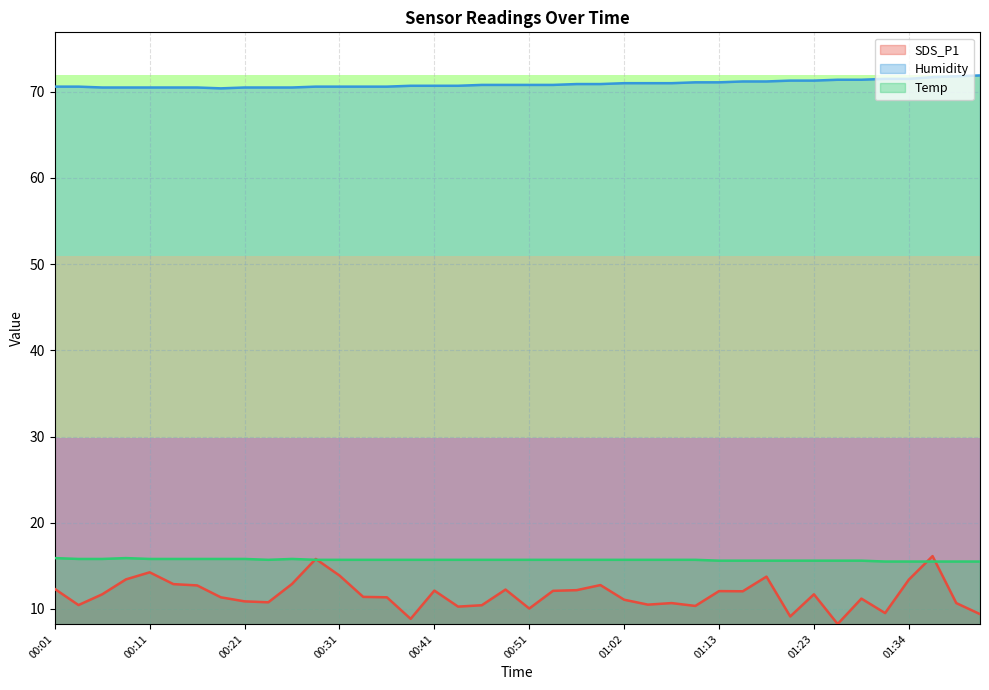

At which label does Temp reach its minimum?

01:31